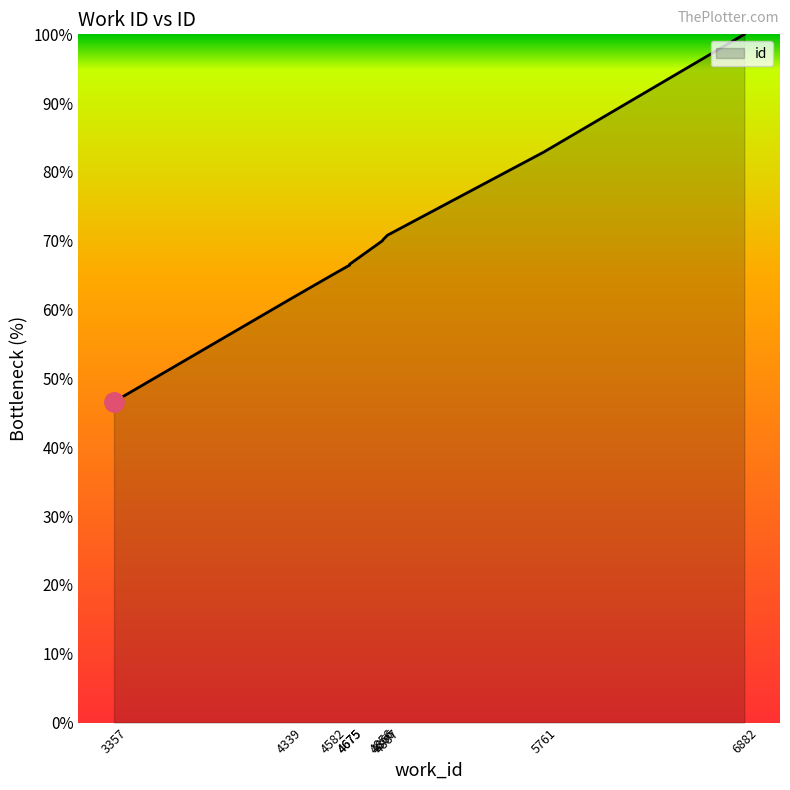

Approximately how many times larger is the value at 4339 compared to 3357?

1.3